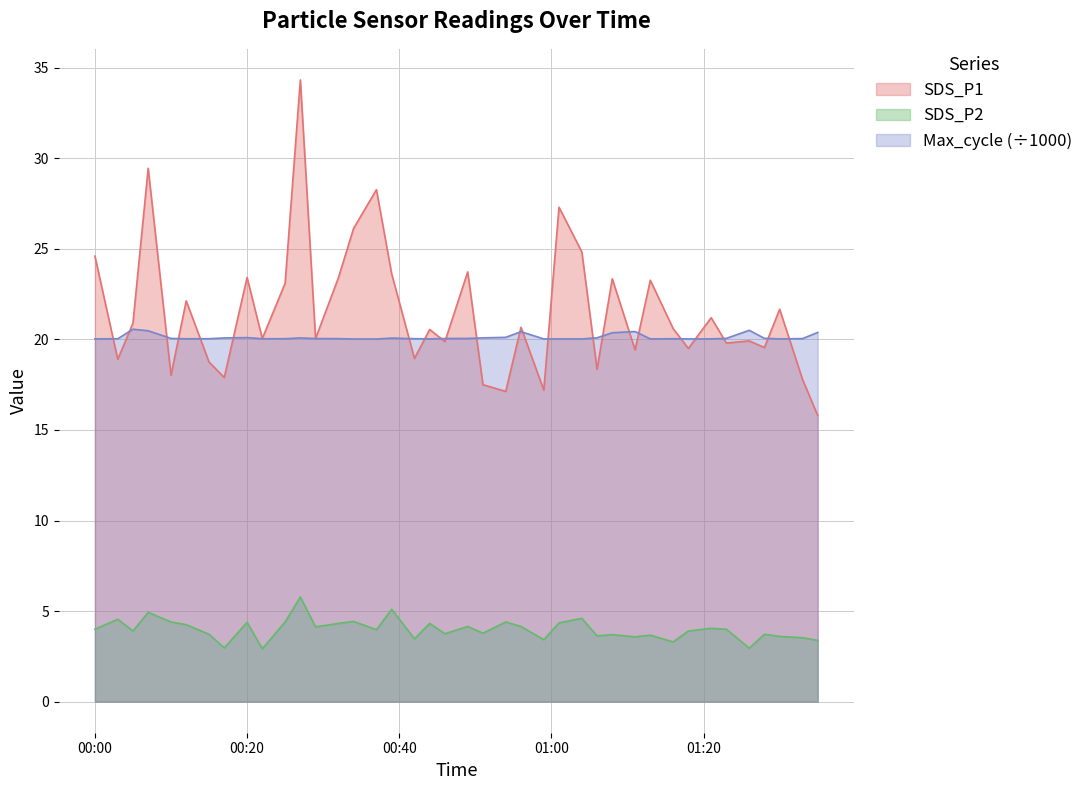

What is the difference between the maximum and minimum values in the SDS_P1 series?

18.5